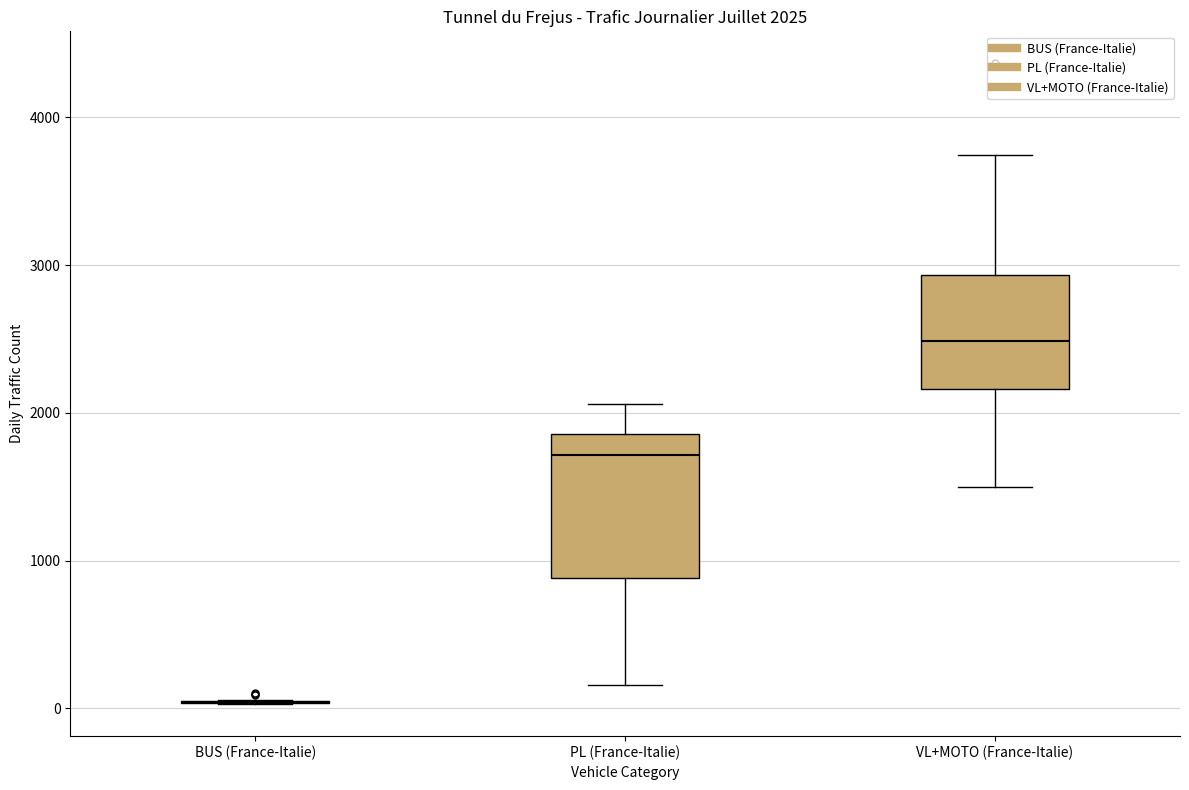

Which box is the tallest, from its lower edge to its upper edge?

PL (France-Italie)